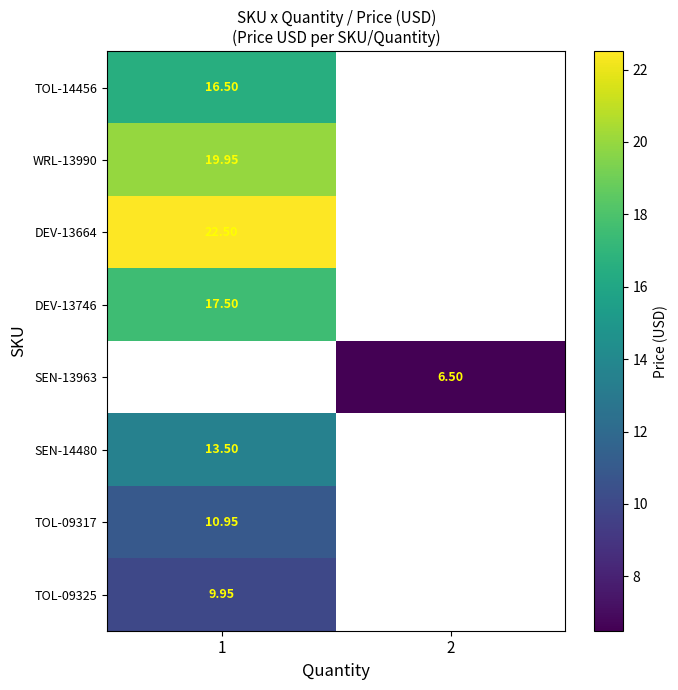

What is the lowest value of the row_6 series?

10.9